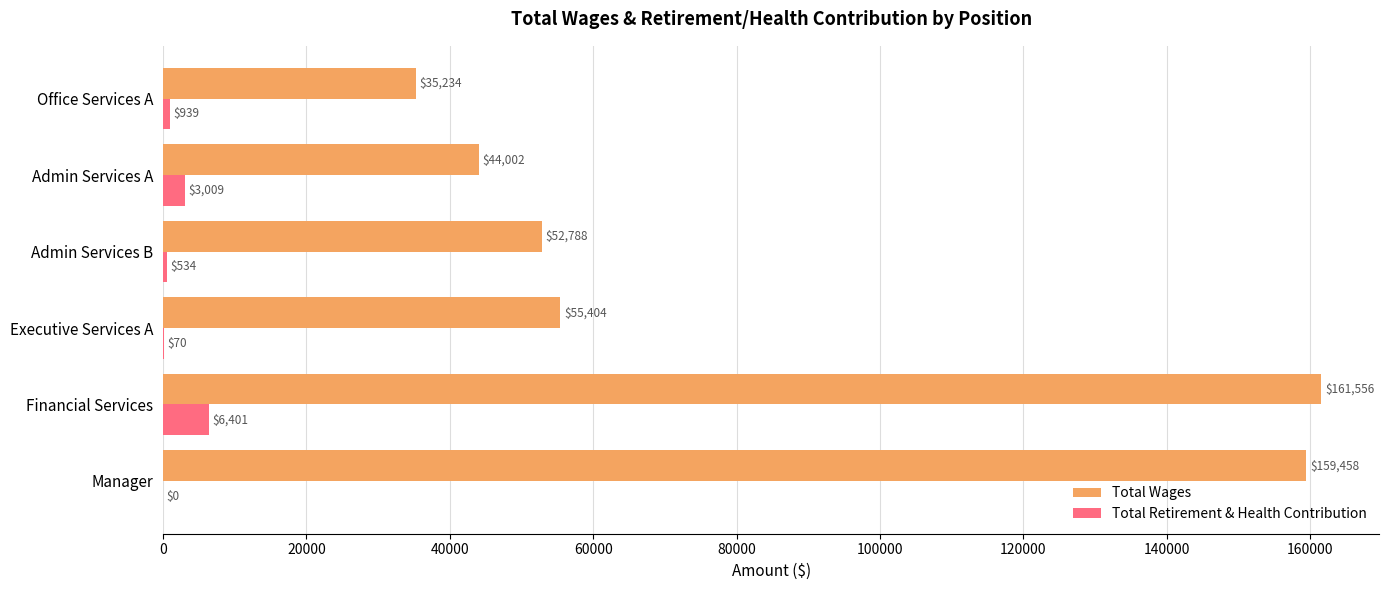

What is the sum of the Total Wages values at Admin Services A and Manager?

203460